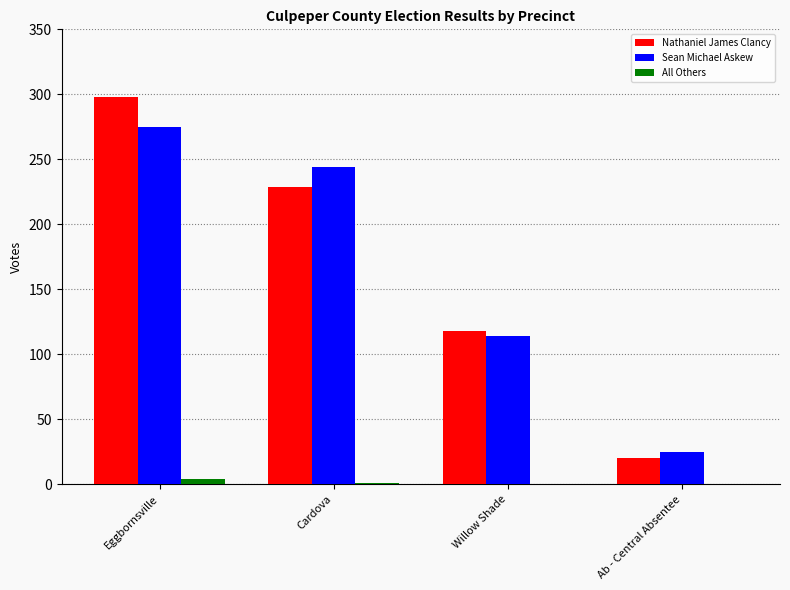

Is it true that Nathaniel James Clancy equals 161 at Willow Shade?

False